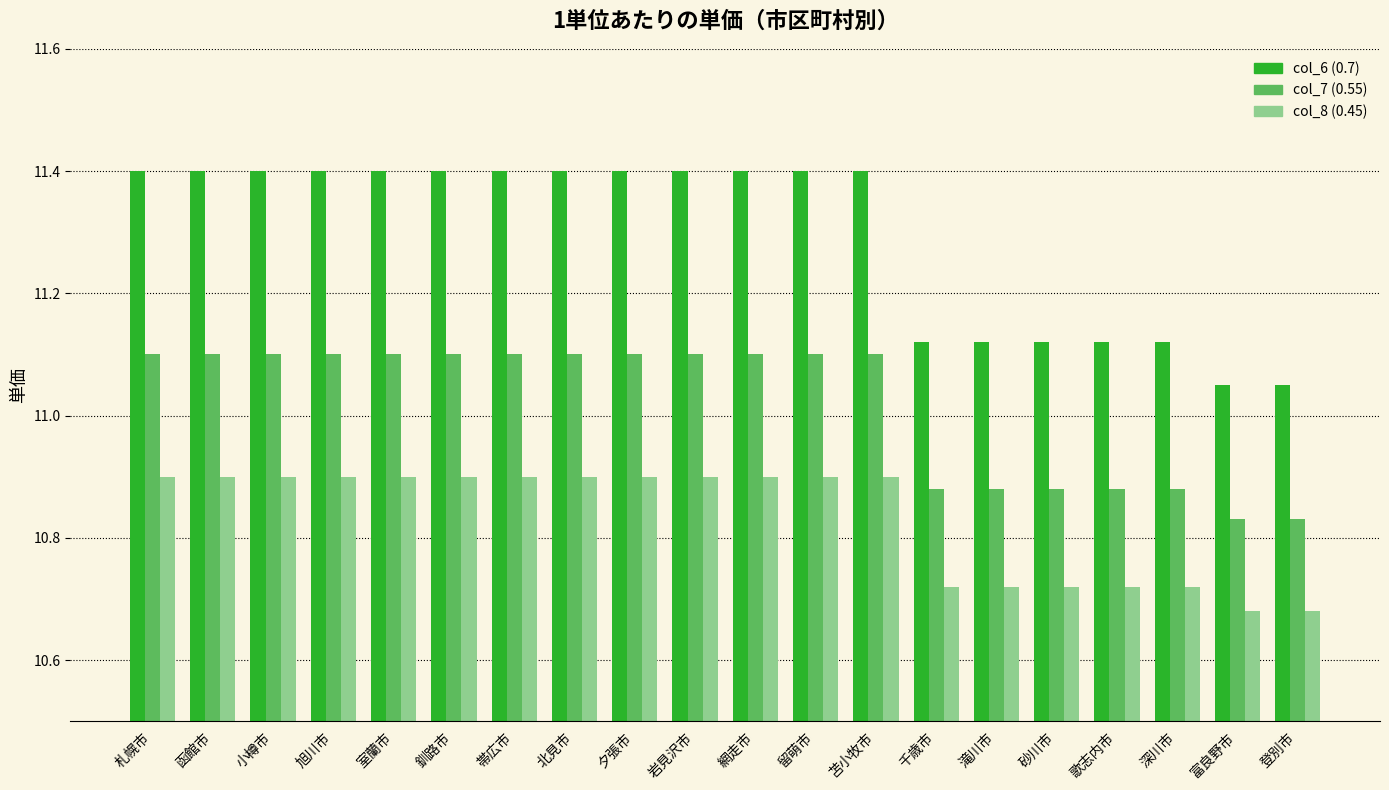

What is the total value across all series at 室蘭市?

33.4